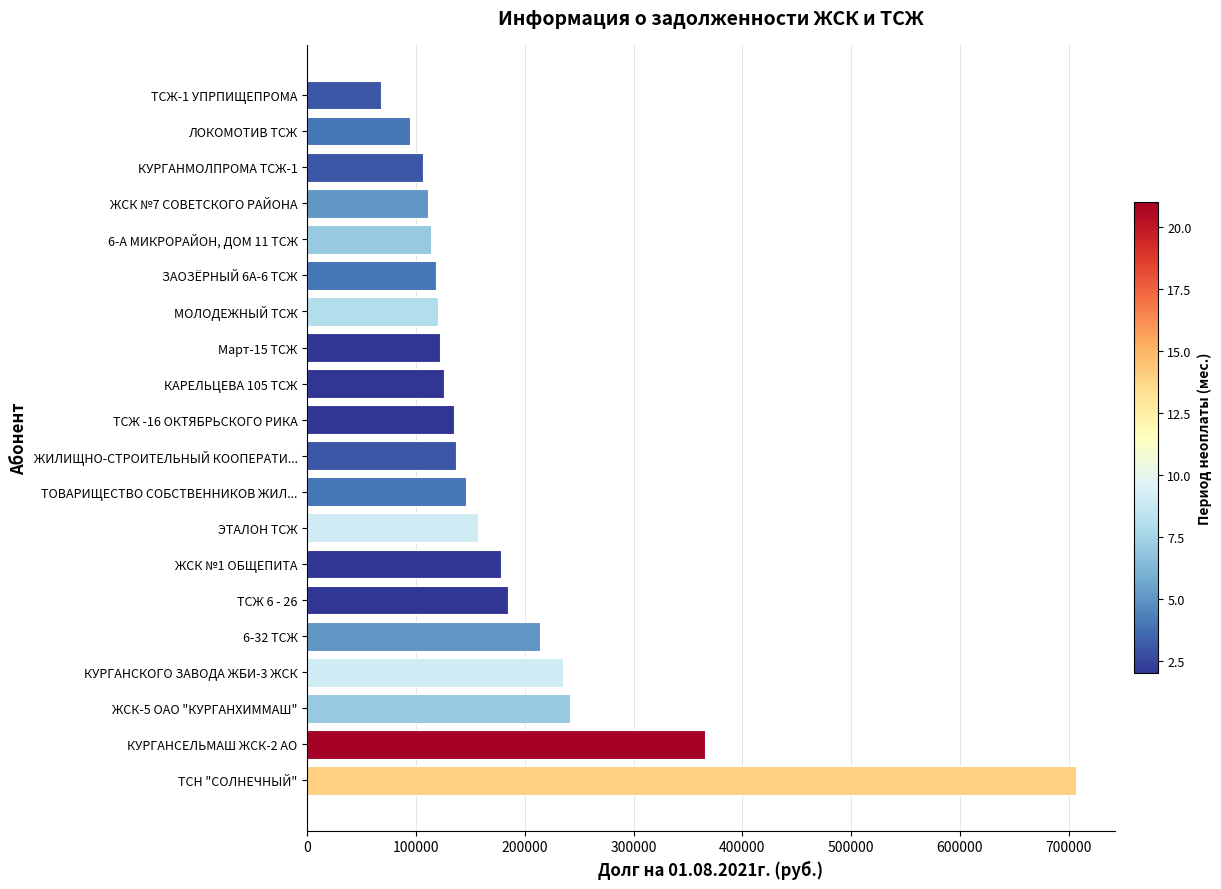

At which label is the value closest to 387333?

КУРГАНСЕЛЬМАШ ЖСК-2 АО